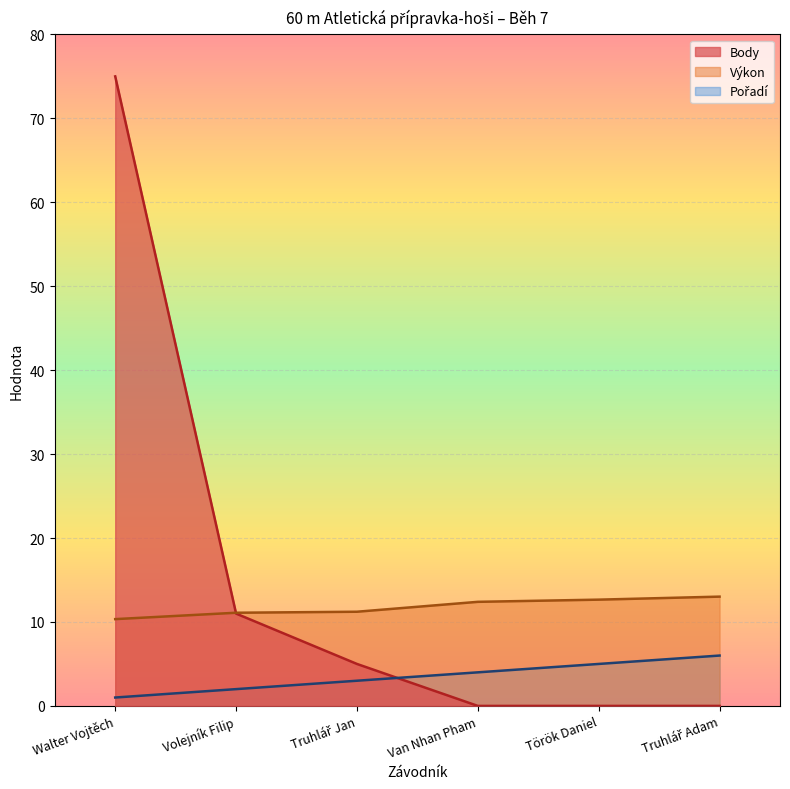

List the labels in order of Body value, smallest first.

Van Nhan Pham, Török Daniel, Truhlář Adam, Truhlář Jan, Volejník Filip, Walter Vojtěch